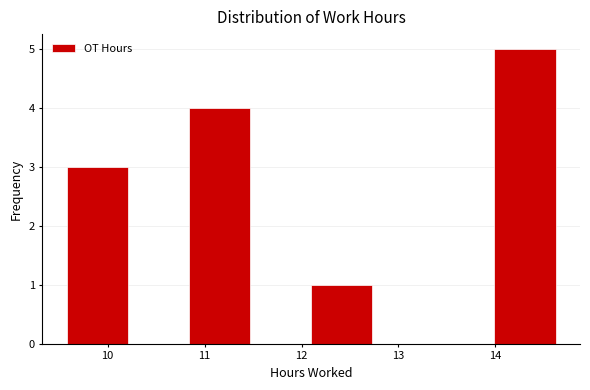

Reading left to right, transcribe this chart: for each bar, give the range it covers on the x-axis and its height. Neither the bar edges nor the heights are printed on the chart, so give them approximately, as read against the axes.

9.58 to 10.21: 3
10.21 to 10.84: 0
10.84 to 11.47: 4
11.47 to 12.10: 0
12.10 to 12.73: 1
12.73 to 13.36: 0
13.36 to 13.99: 0
13.99 to 14.62: 5